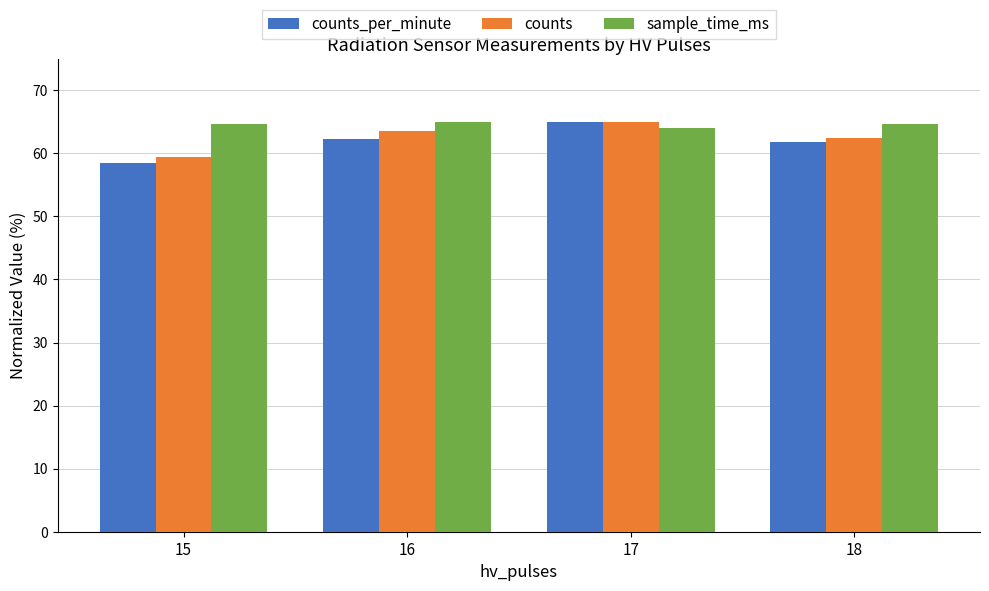

Rank the series by their average value, from highest to lowest.

sample_time_ms, counts, counts_per_minute